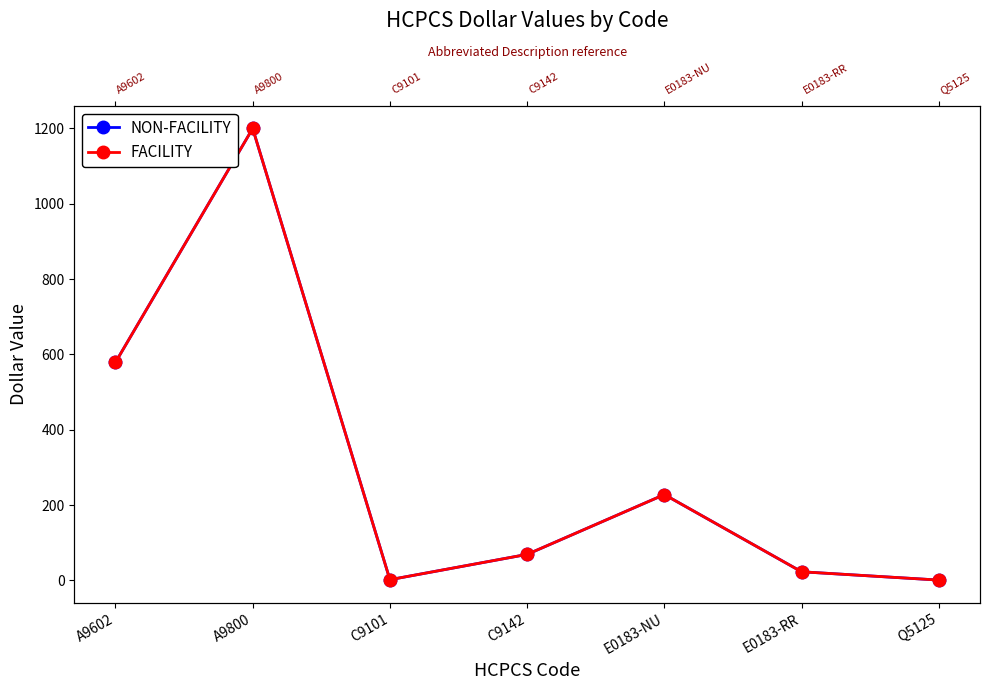

Which label corresponds to the largest value in the chart?

A9800